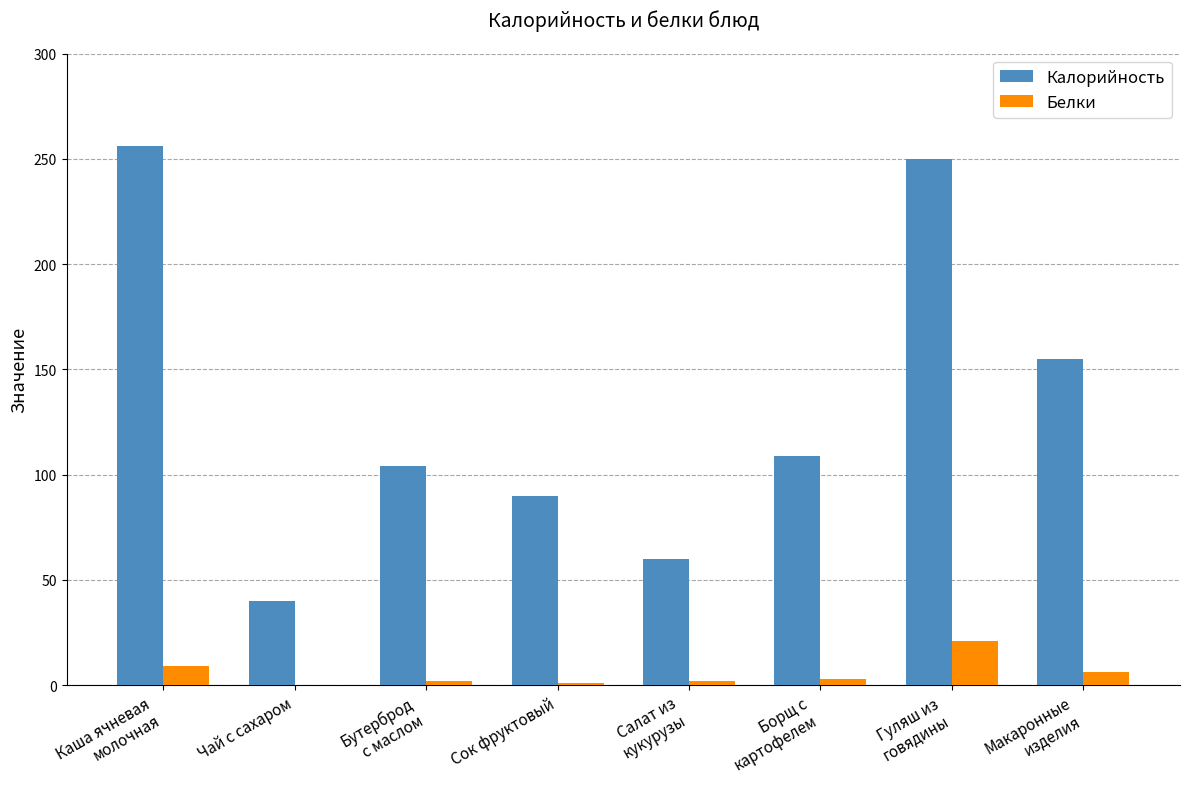

Which series has the largest total across all categories?

Калорийность